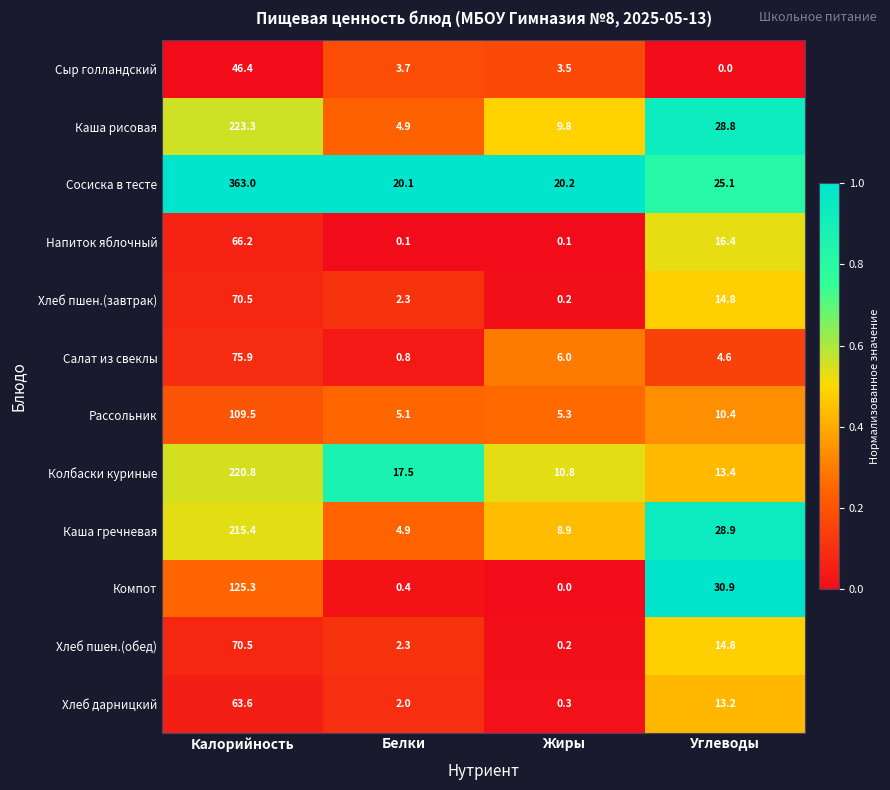

Which series has the widest spread of values?

Сосиска в тесте